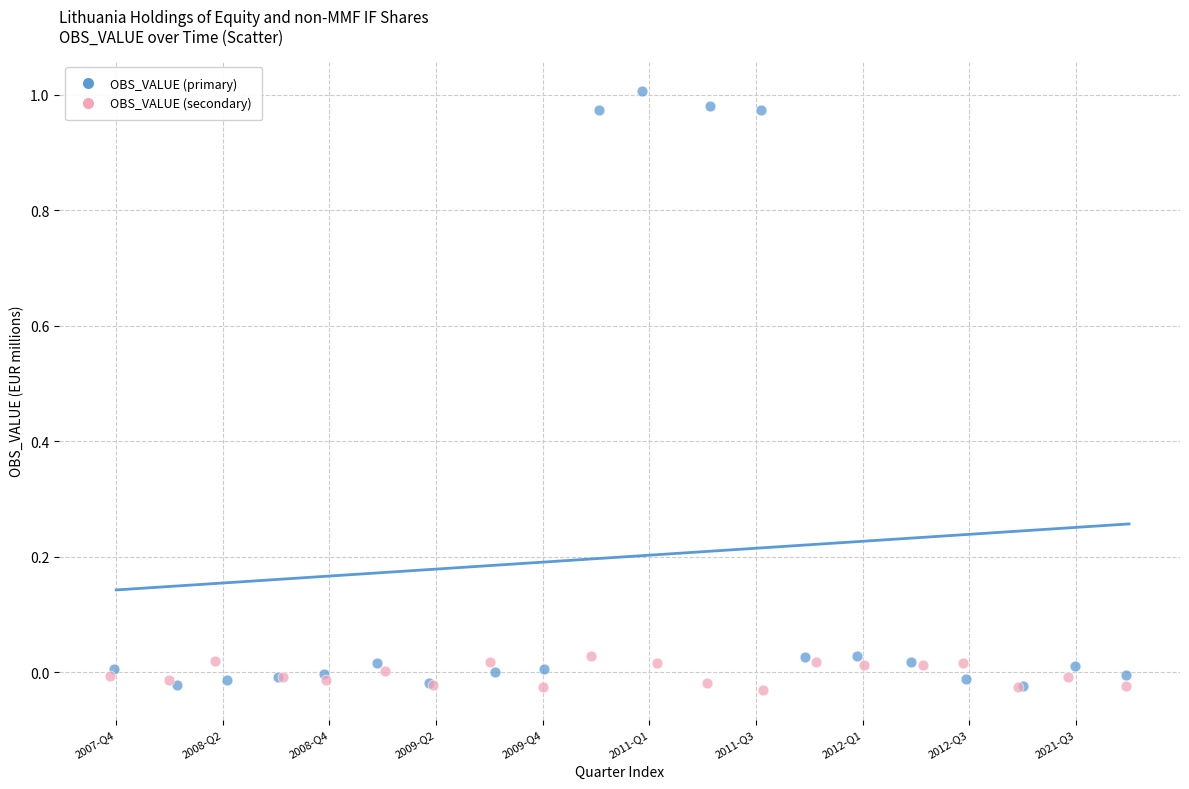

What are all the series names shown in the legend?

OBS_VALUE (primary), OBS_VALUE (secondary)